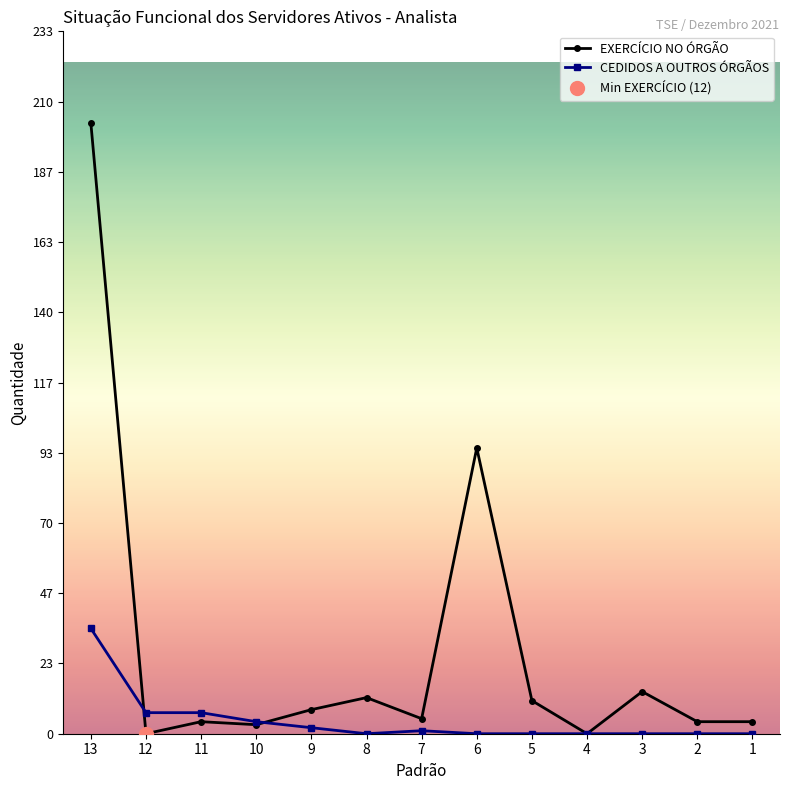

Reading right to left, what are all the values shown in this chart?

EXERCÍCIO NO ÓRGÃO: 4	4	14	0	11	95	5	12	8	3	4	0	203
CEDIDOS A OUTROS ÓRGÃOS: 0	0	0	0	0	0	1	0	2	4	7	7	35